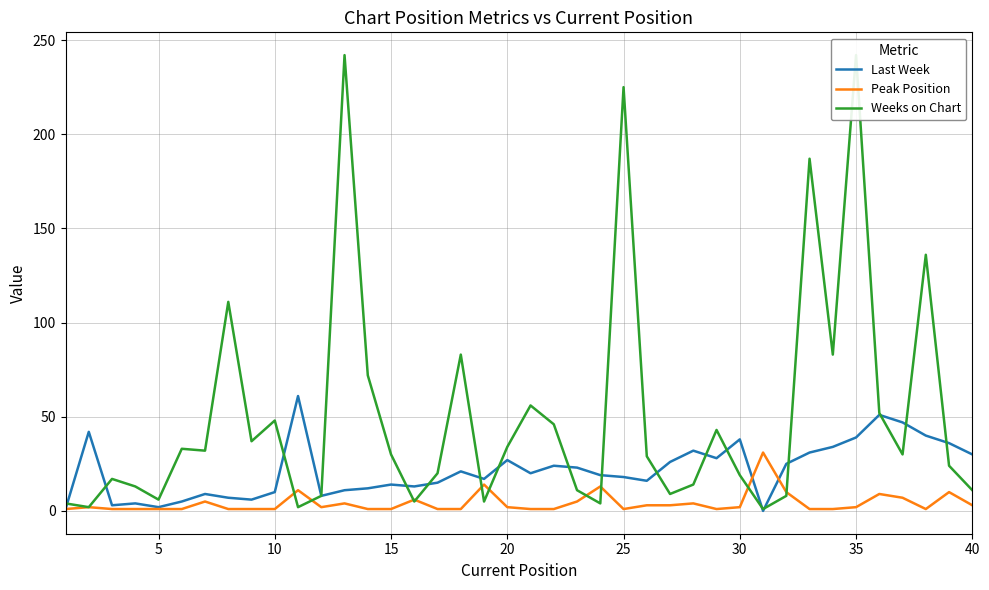

List the series in order of their overall mean, highest first.

Weeks on Chart, Last Week, Peak Position